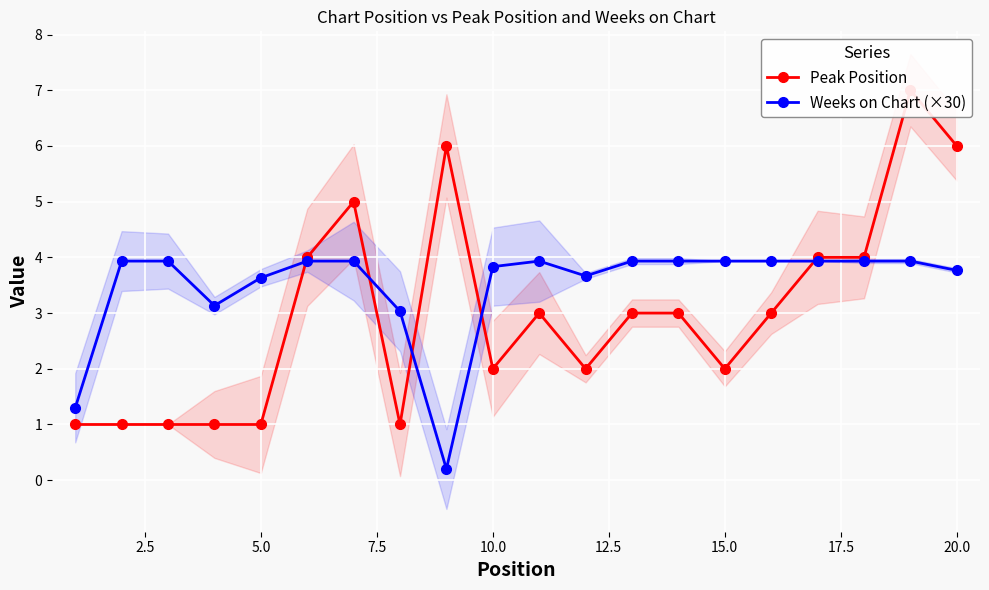

What is the sum of all Peak Position values?

60.0